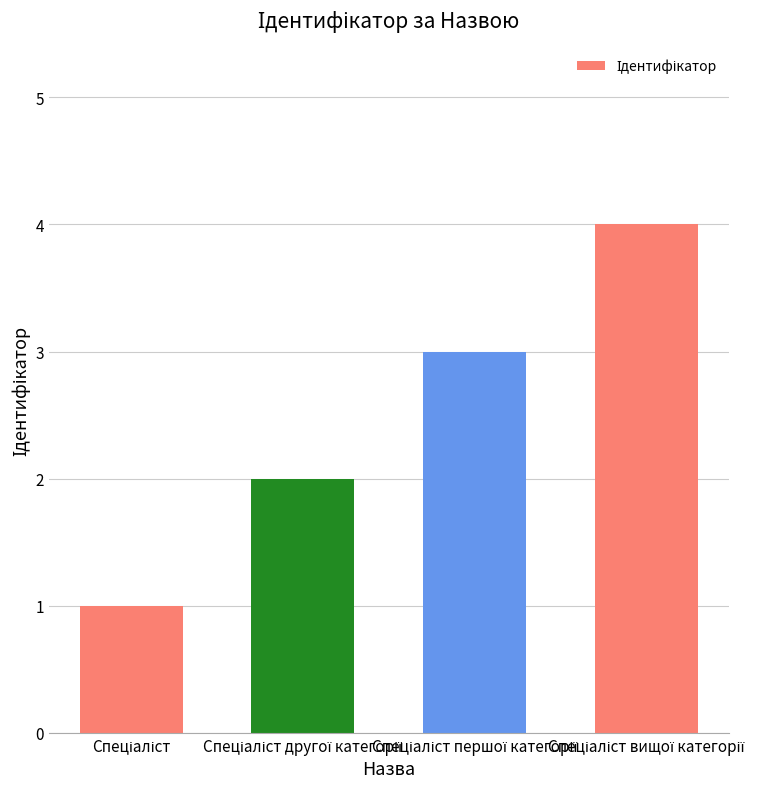

What is the maximum value shown in the chart?

4